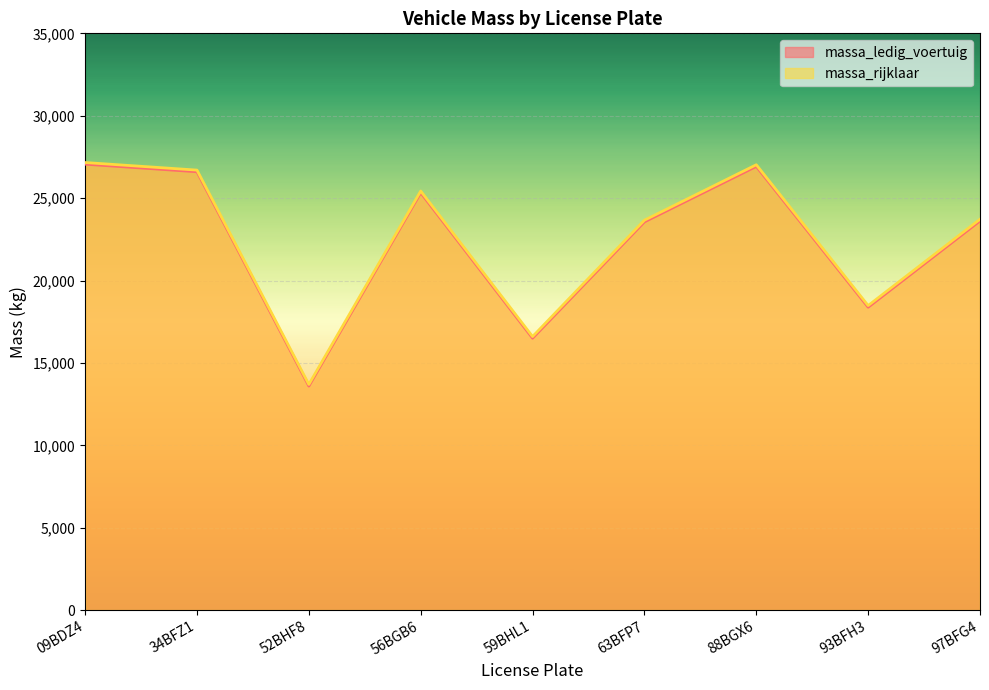

What is the sum of all massa_rijklaar values?

202469